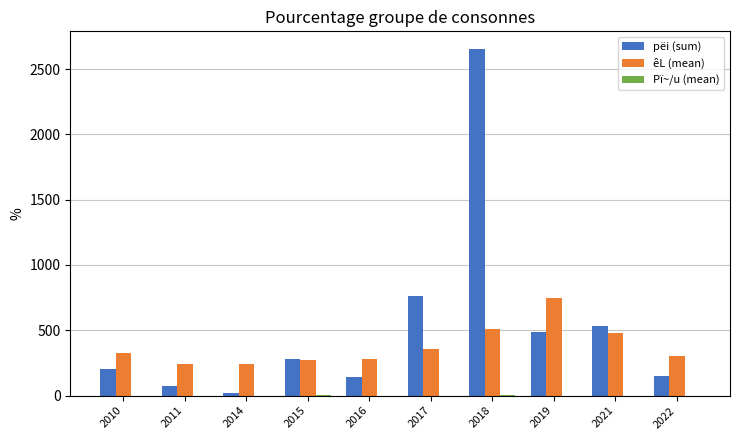

At which category is the sum across all series the highest?

2018